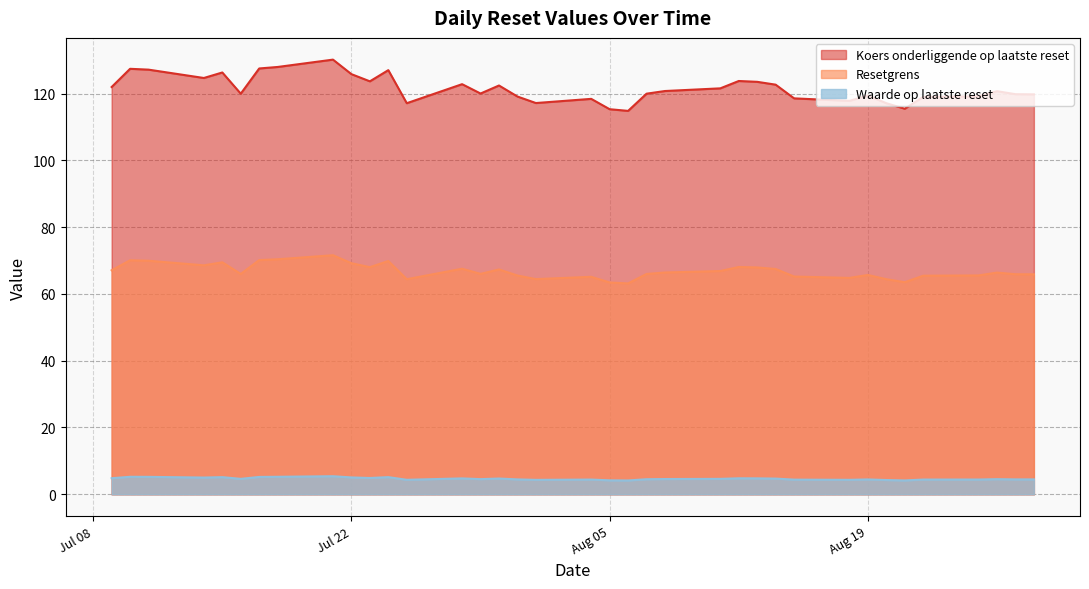

What are all the series names shown in the legend?

Koers onderliggende op laatste reset, Resetgrens, Waarde op laatste reset